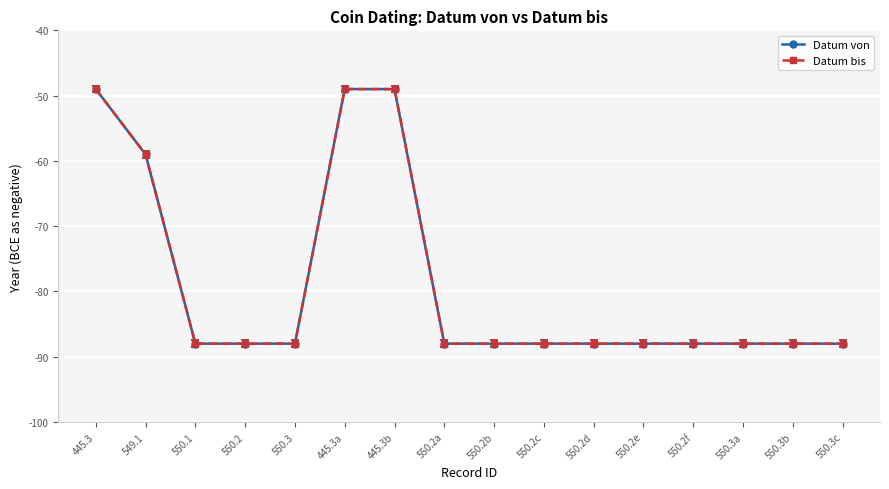

What is the greatest value displayed?

-49